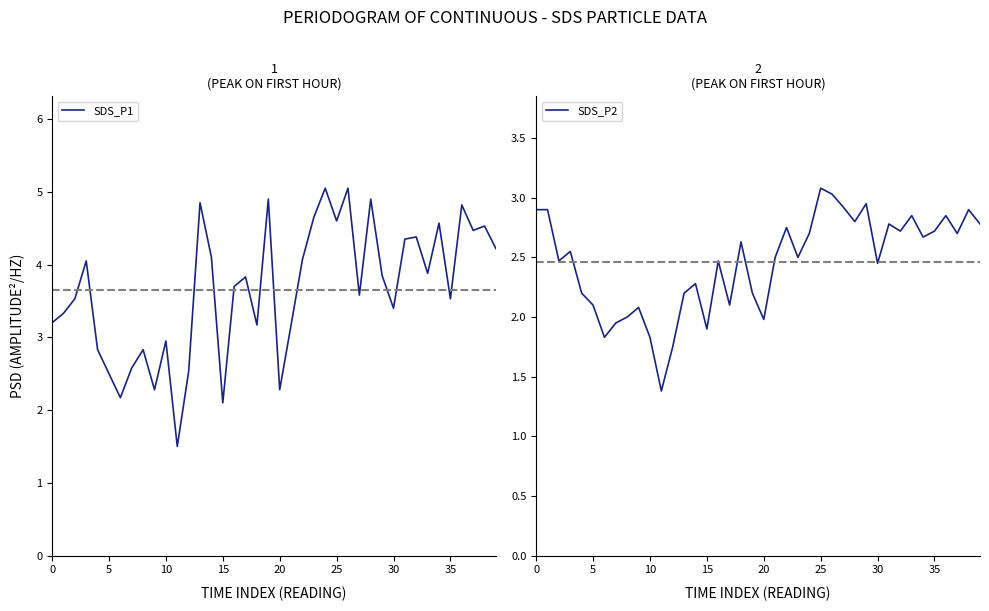

True or false: SDS_P1 has a value of 1.0 at 25.

False